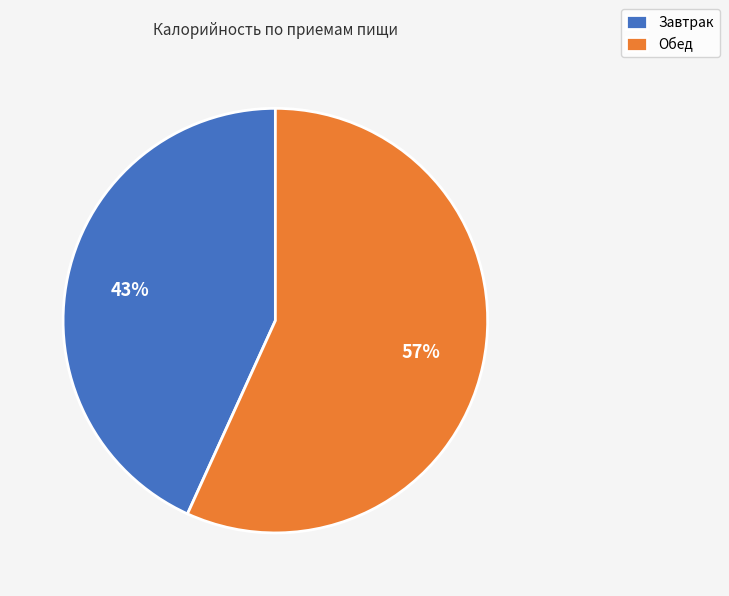

To the nearest percent, what percentage of the pie is Обед?

57%